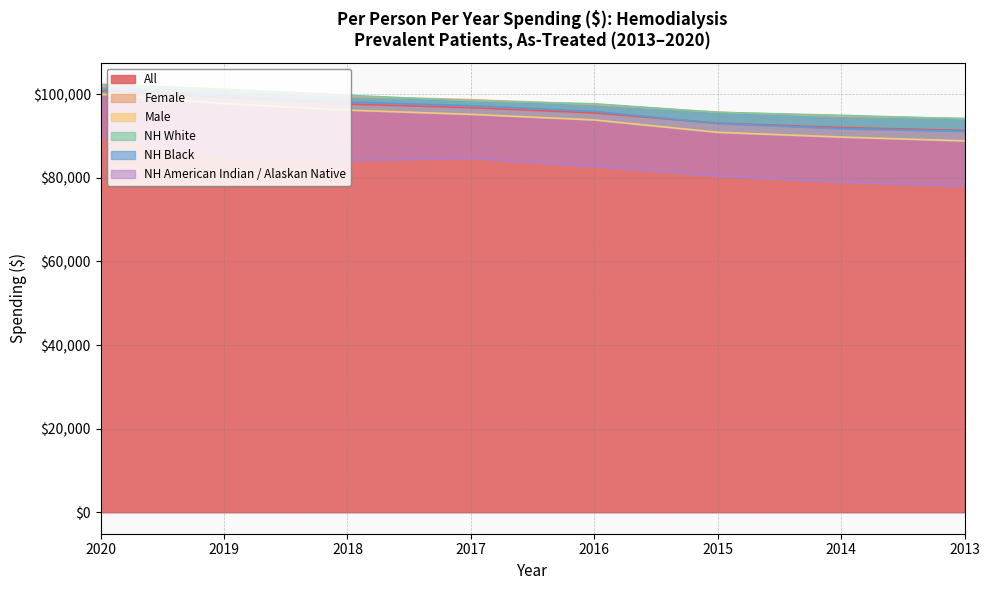

Rank the categories by All value from lowest to highest.

2013, 2014, 2015, 2016, 2017, 2018, 2019, 2020